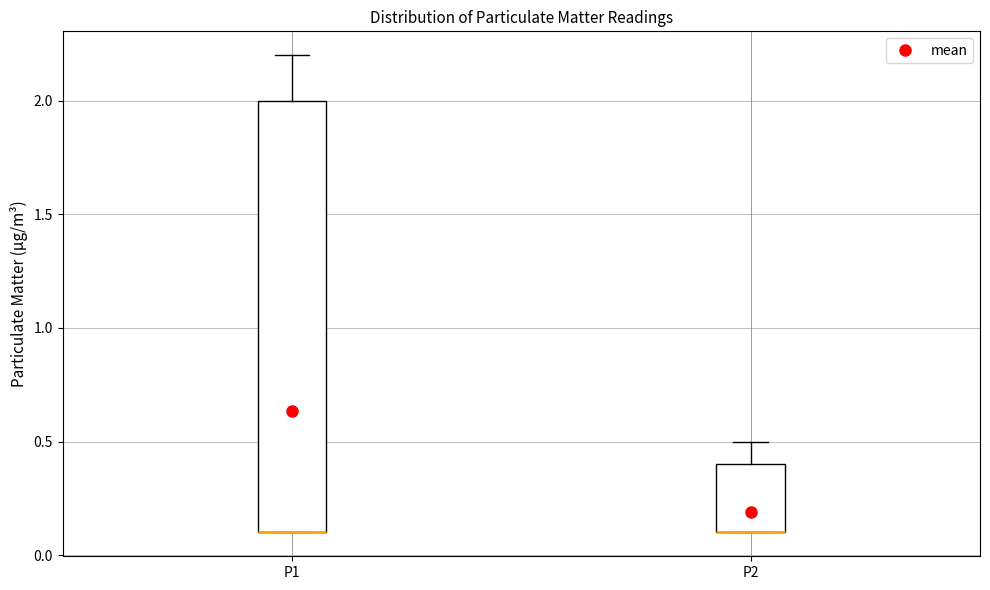

Reading left to right, transcribe this box plot: for each box, give where its median line is, the range the box spans, and where its two whiskers end, as read against the y-axis. The values are not printed on the chart, so give them approximately, as read against the axis.

P1: median 0.1 (drawn on the box's lower edge), box 0.1 to 2.0, whiskers 0.1 to 2.2
P2: median 0.1 (drawn on the box's lower edge), box 0.1 to 0.4, whiskers 0.1 to 0.5